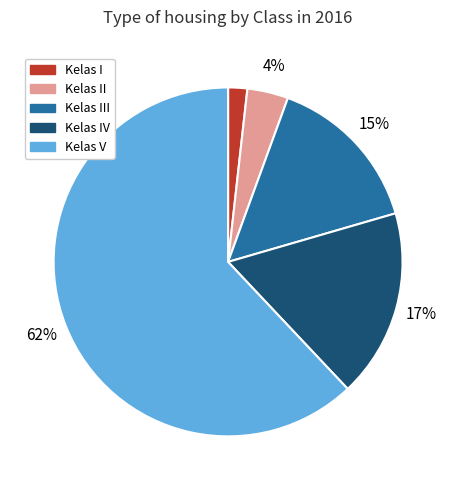

Which has a higher value, Kelas V or Kelas I?

Kelas V